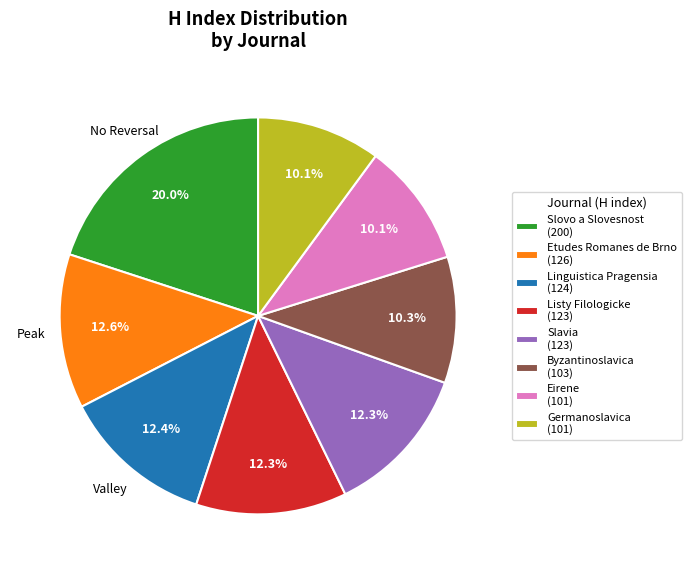

Is there a majority slice in this chart?

No